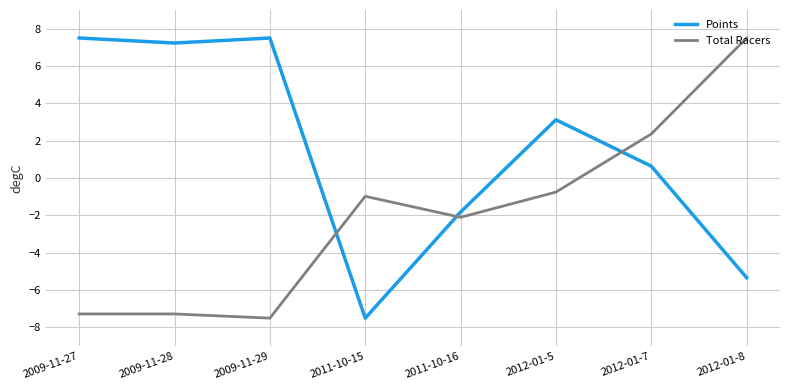

How many interior local valleys does the Points series have?

2